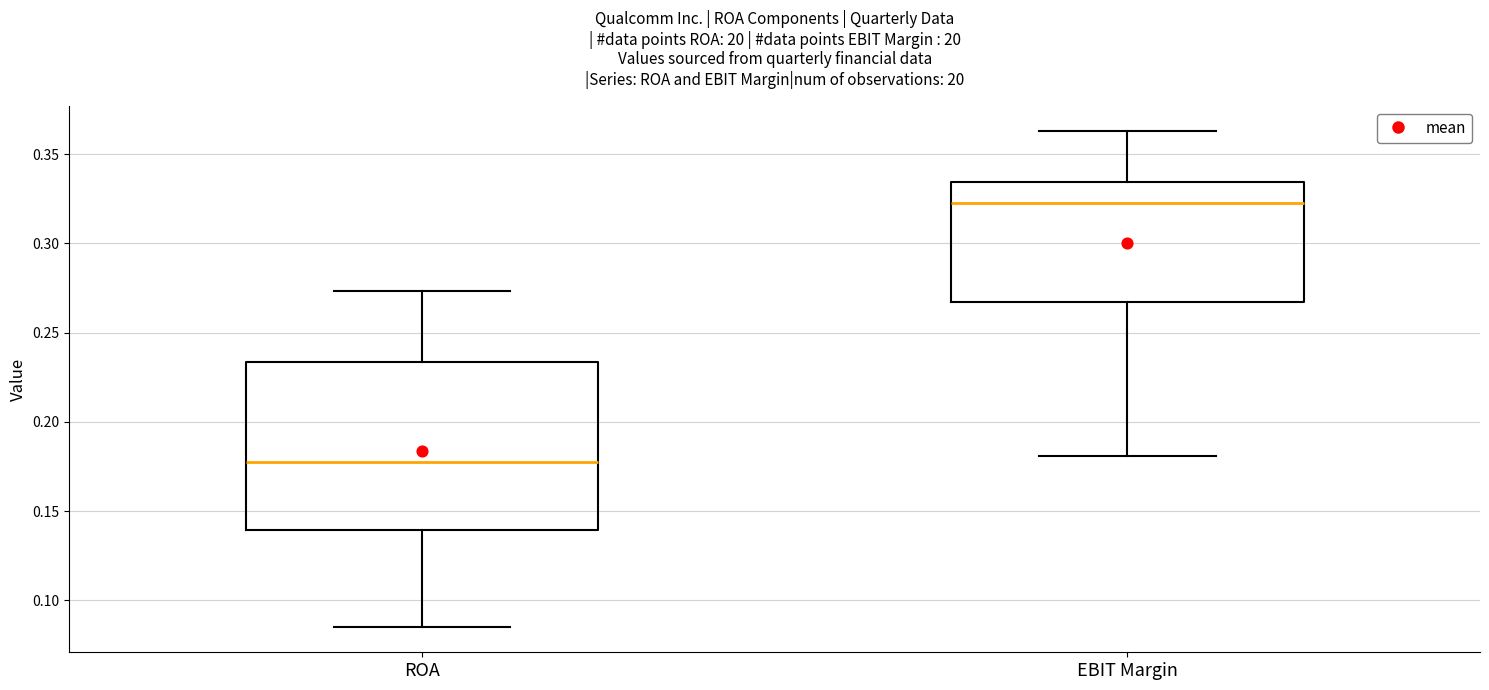

Where is the lower edge of the box for ROA on the y-axis? The values are not printed on the chart, so give them approximately, as read against the axis.

0.140